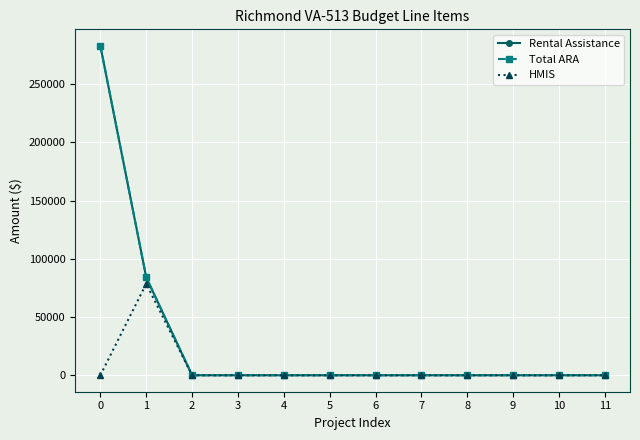

True or false: HMIS and Rental Assistance intersect in this chart.

False